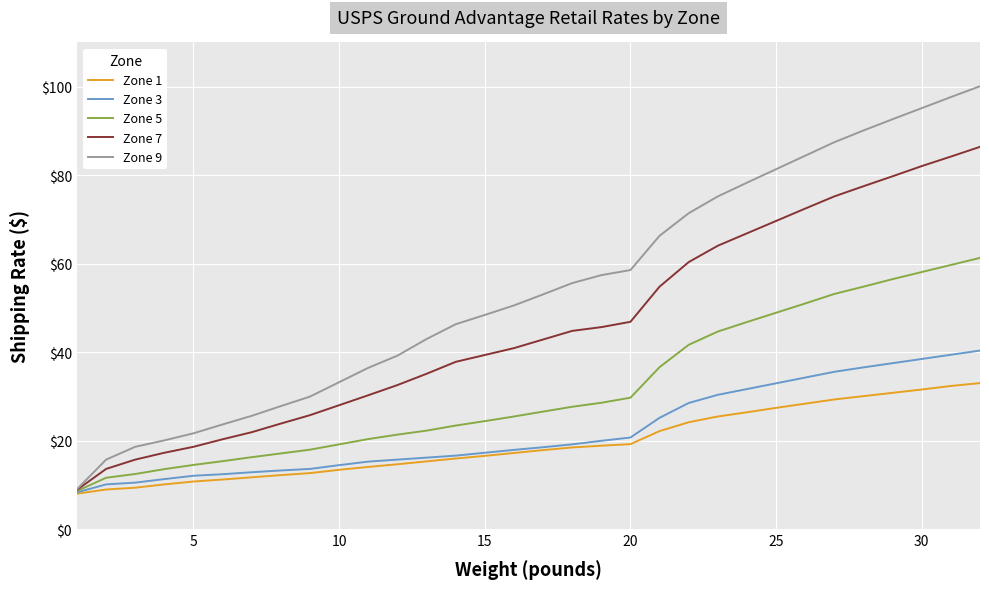

What is the smallest value displayed?

8.0